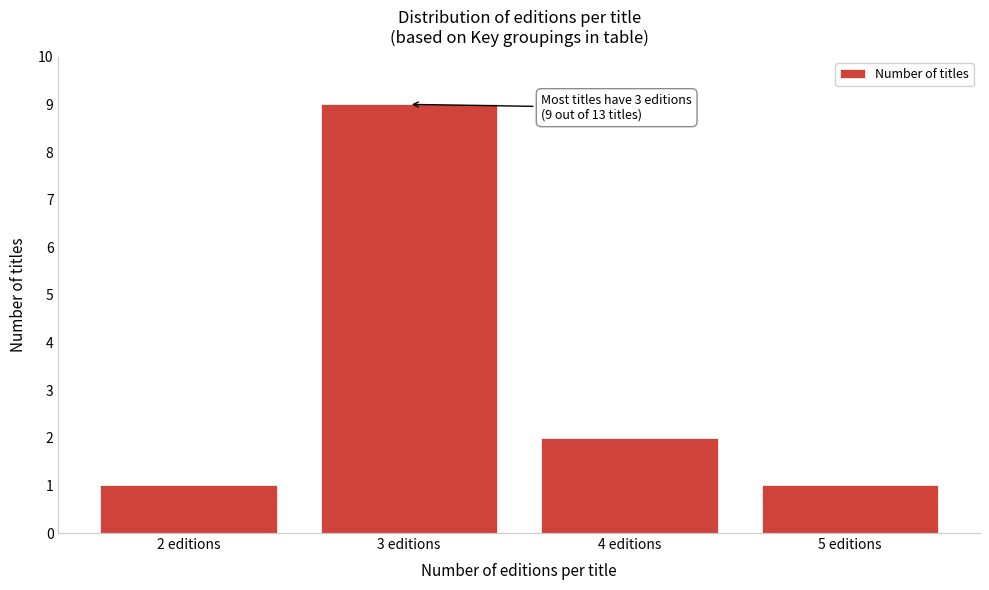

Reading left to right, transcribe all the data shown in this chart.

2 editions=1	3 editions=9	4 editions=2	5 editions=1